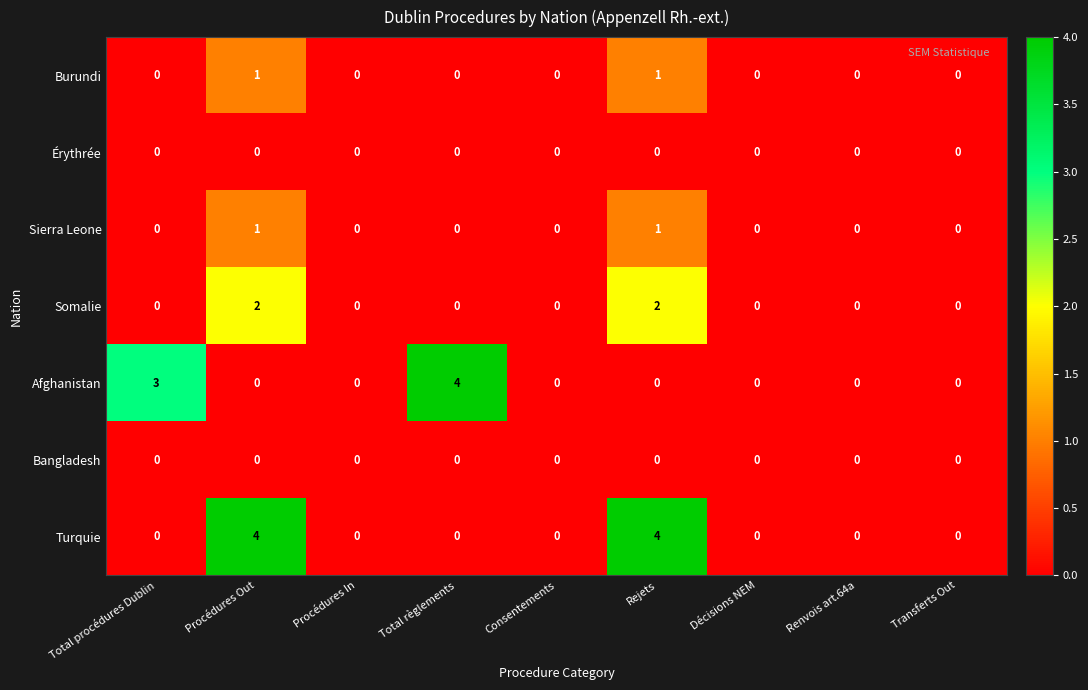

What is the maximum value shown in the chart?

4